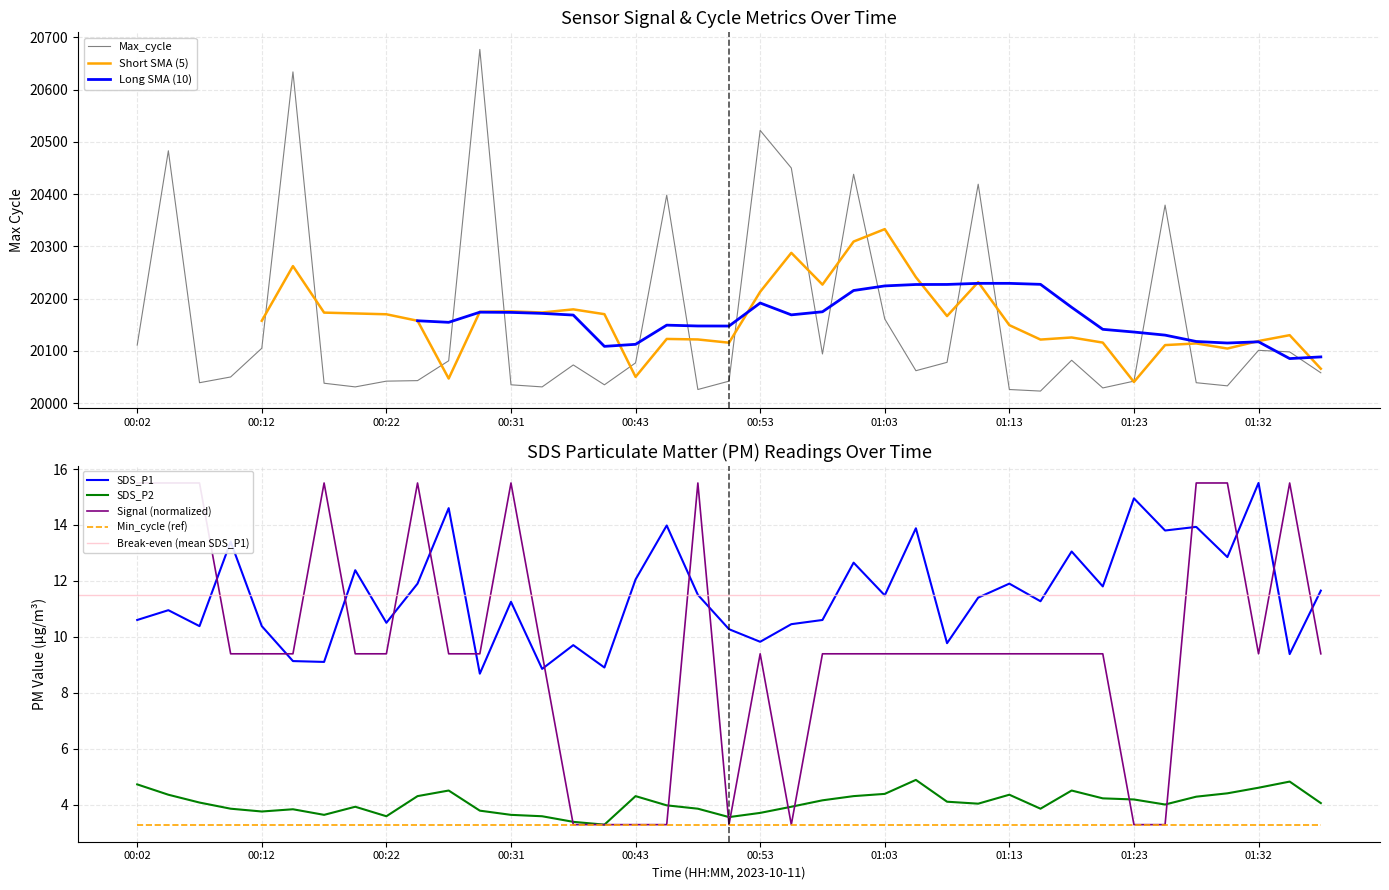

Which category has the lowest value in the Signal series?

00:36